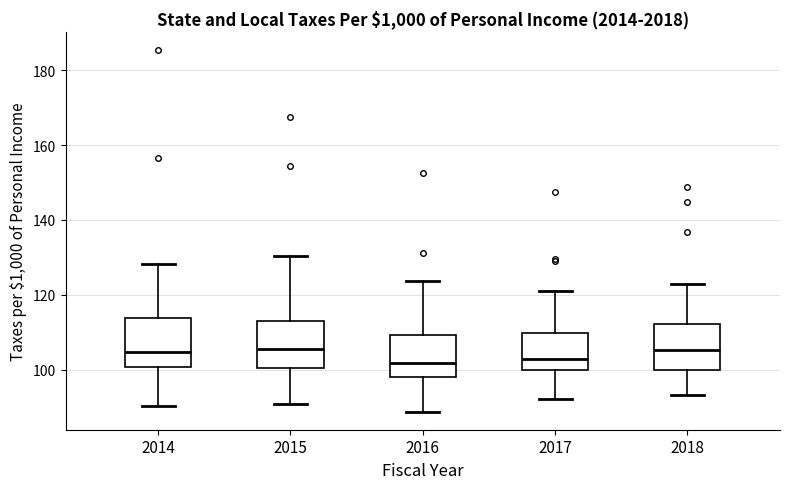

Reading left to right, read every box against the y-axis: the position of its median line, the range the box covers, and the ends of its whiskers. The values are not printed on the chart, so give them approximately, as read against the axis.

2014: median 104, box 100 to 114, whiskers 90 to 128
2015: median 106, box 100 to 114, whiskers 90 to 130
2016: median 102, box 98 to 110, whiskers 88 to 124
2017: median 102, box 100 to 110, whiskers 92 to 120
2018: median 106, box 100 to 112, whiskers 94 to 122